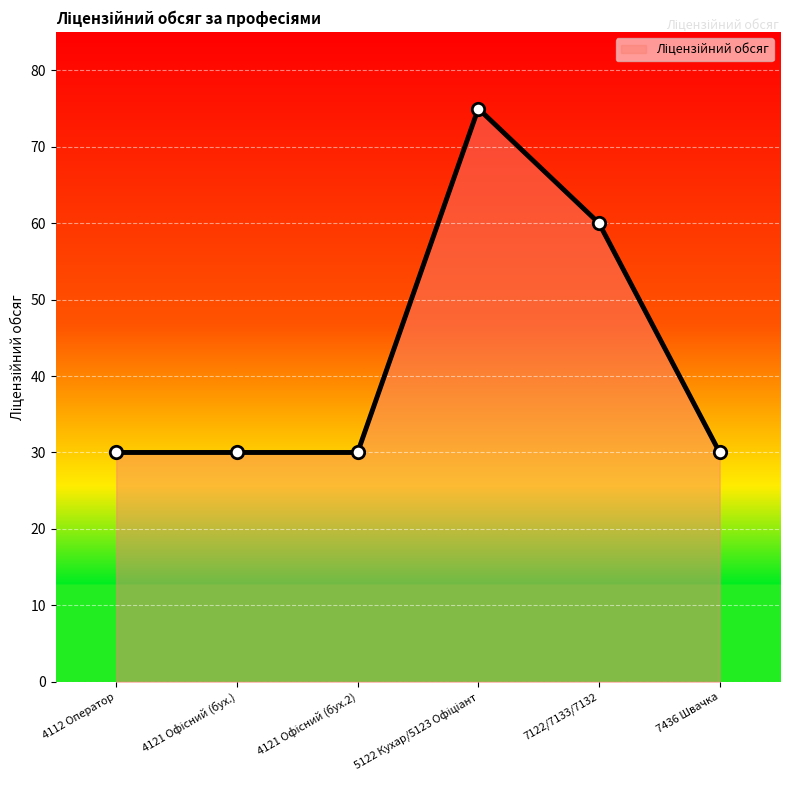

Is it true that the value at 7122/7133/7132 is 60?

True